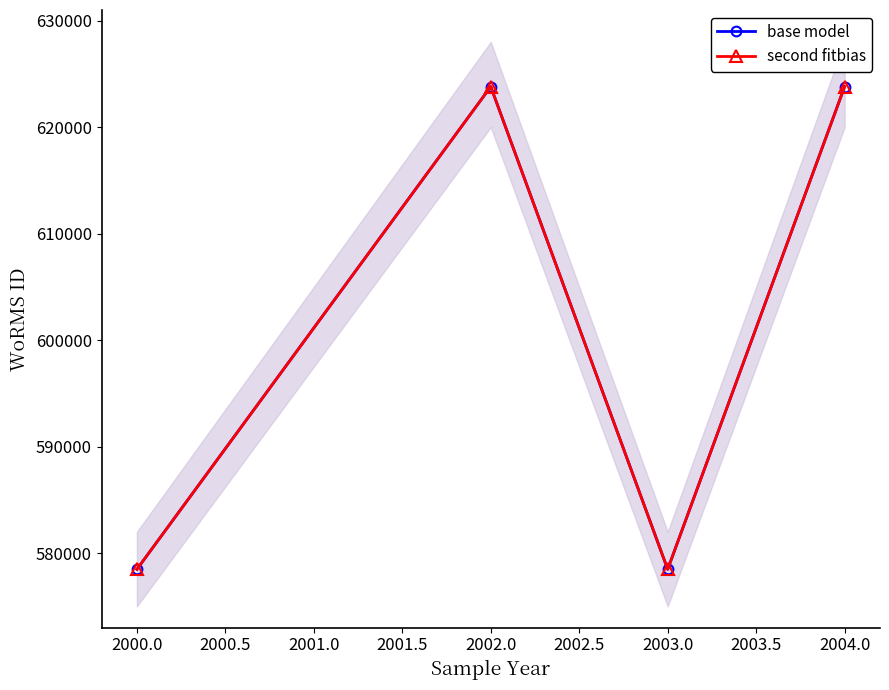

At how many categories does at least one series exceed 587226?

2